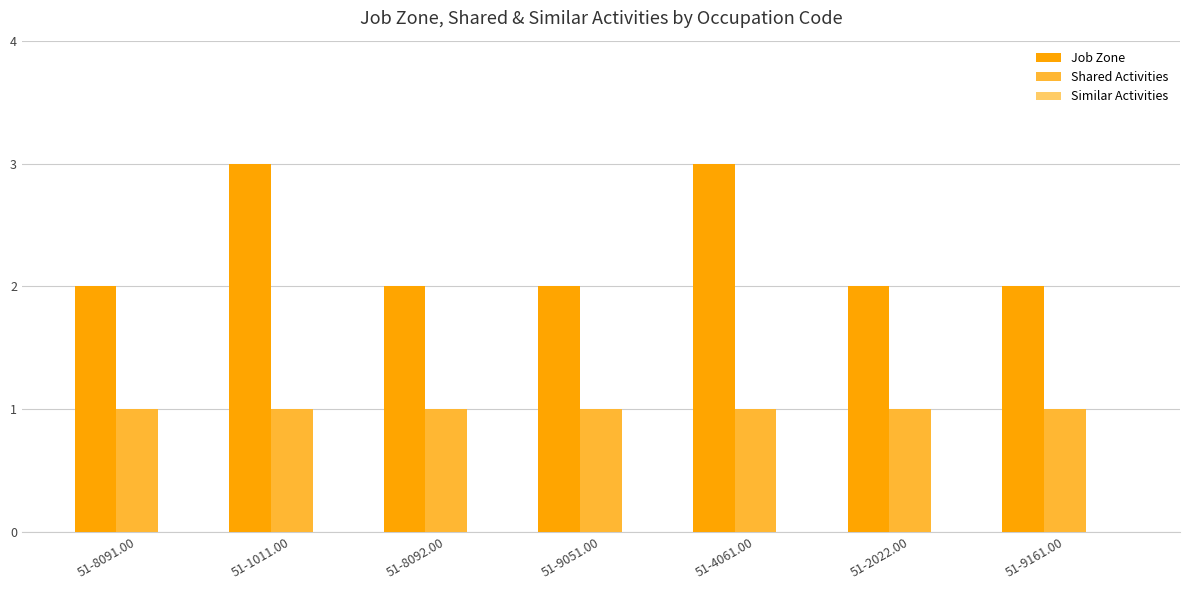

What is the maximum value shown in the chart?

3